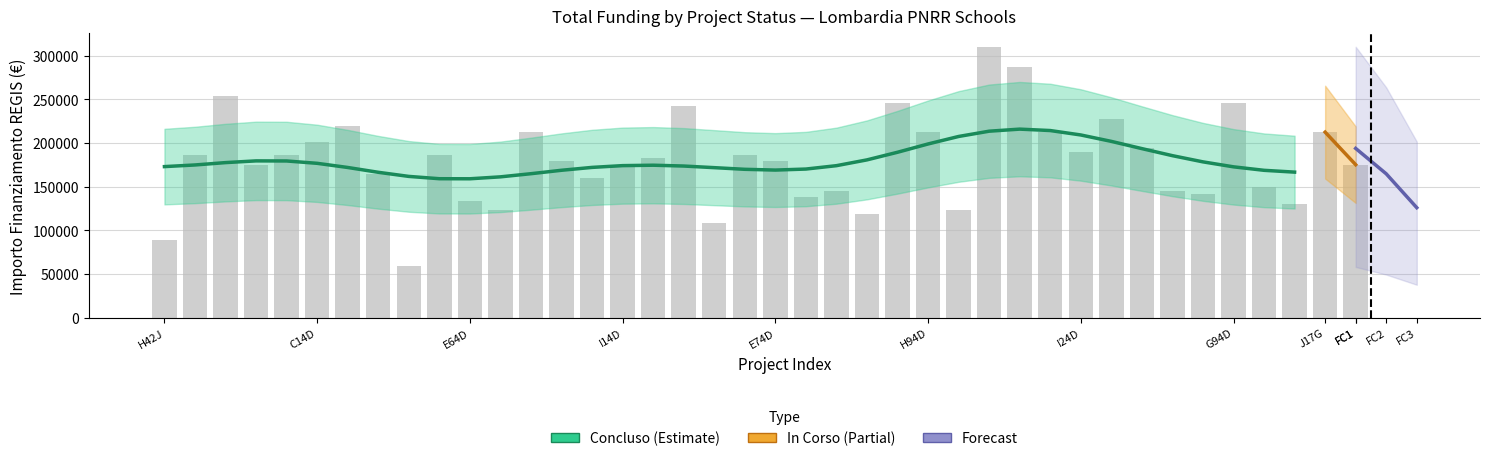

The chart shows a value of 49423.4 at 18. True or false?

False